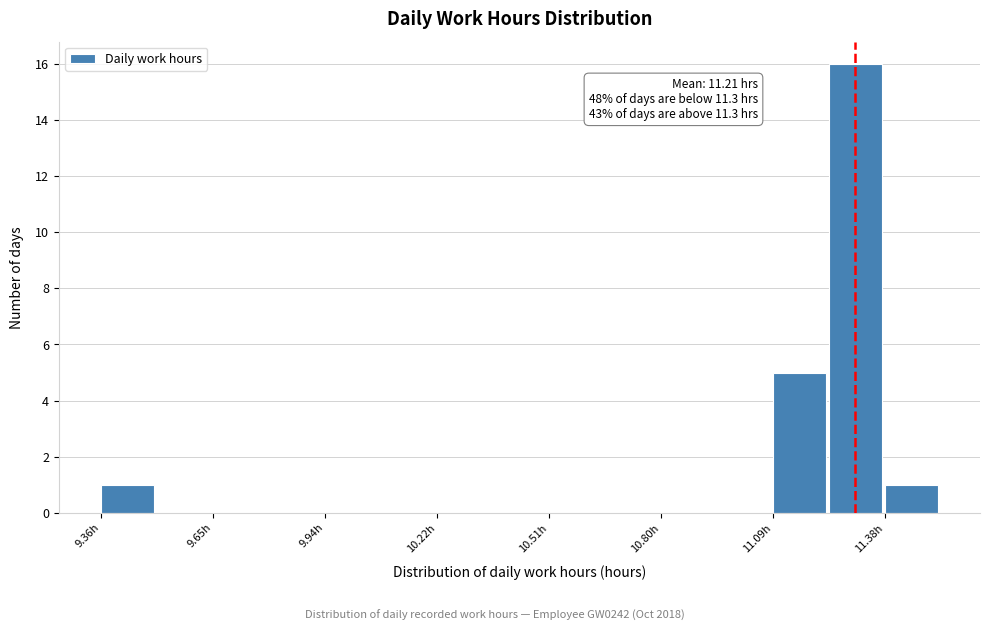

Read against the x-axis, roughly where is the centre of the tallest bar?

11.30